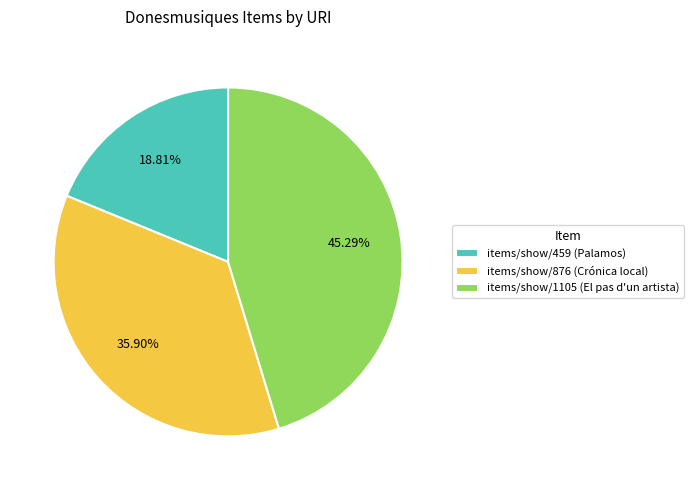

How many slices are in this pie chart?

3